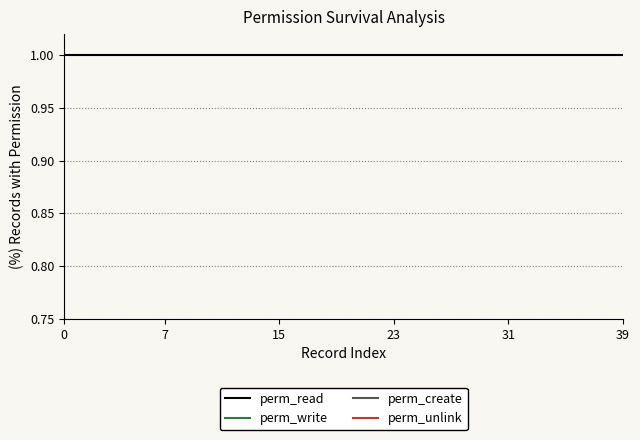

True or false: perm_create has more than 0 interior local peaks.

True